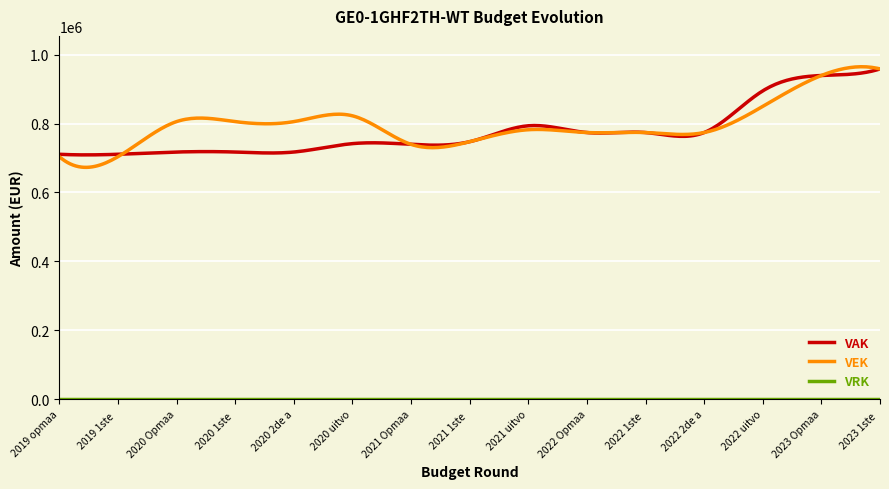

What is the maximum value for VEK?

964846.6